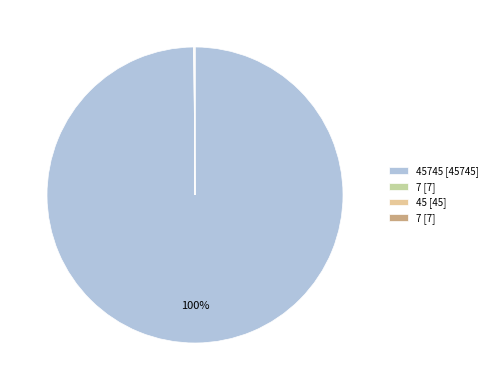

Does any single category account for the majority?

Yes